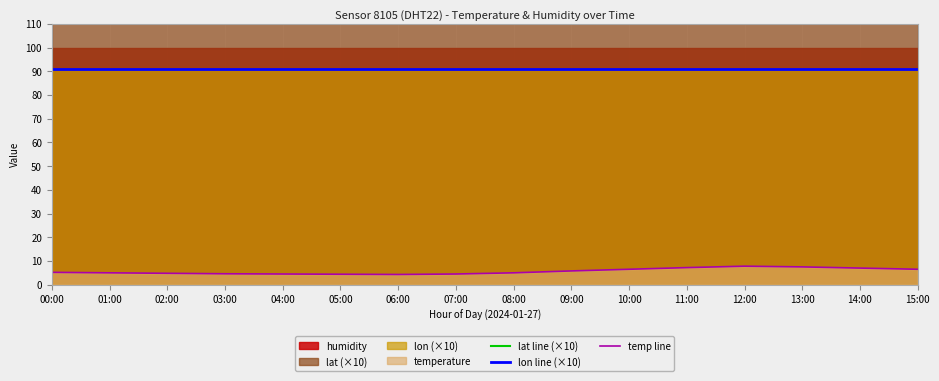

What is the label of the 7th point from the right?

09:00